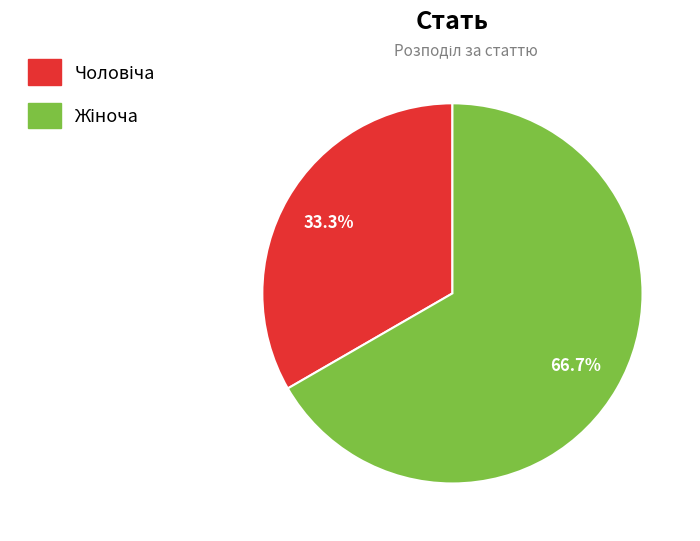

How many slices are in this pie chart?

2